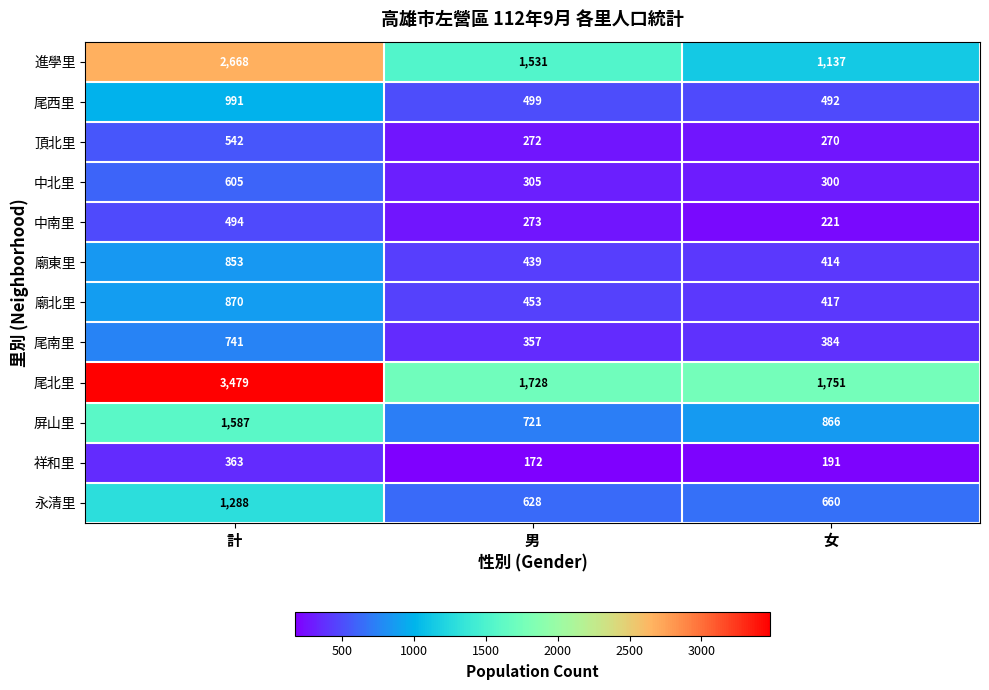

What is the difference between the highest and lowest values at 女?

1560